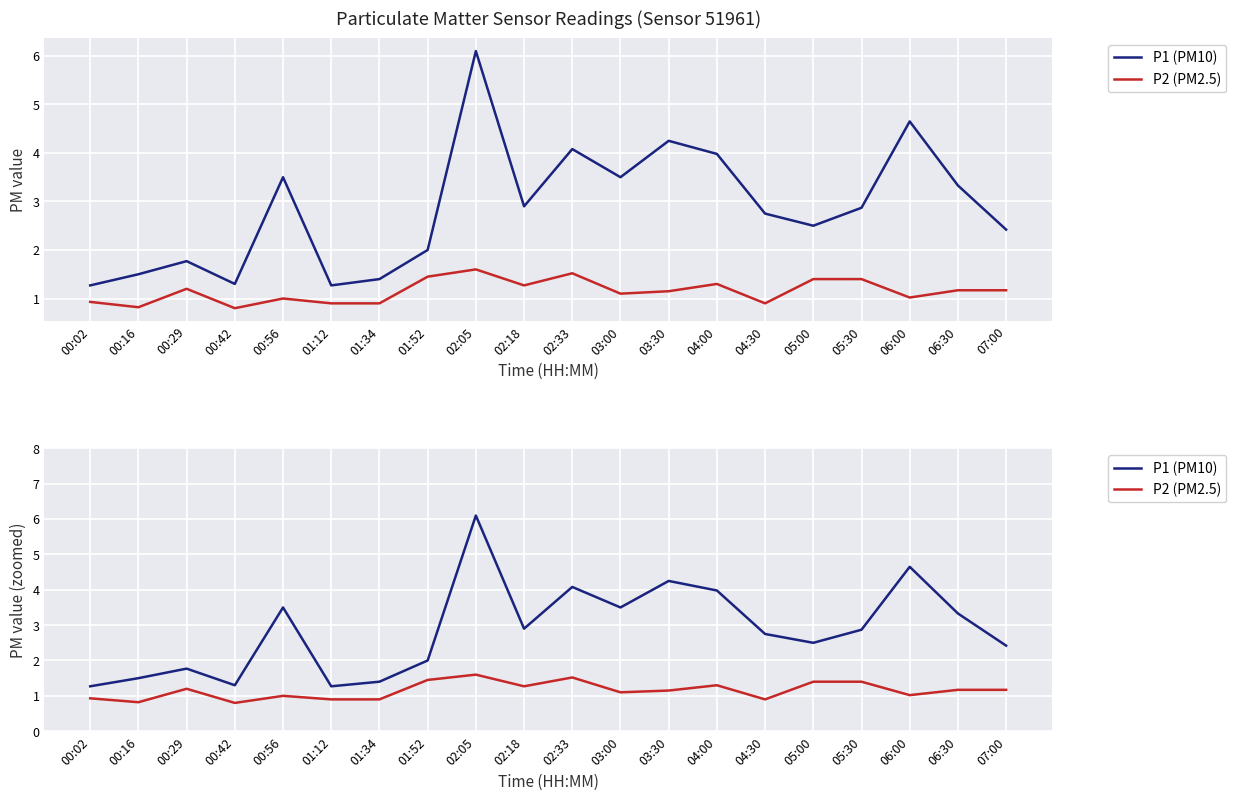

True or false: P2 (PM2.5) has more than 0 points higher than both neighbors.

True